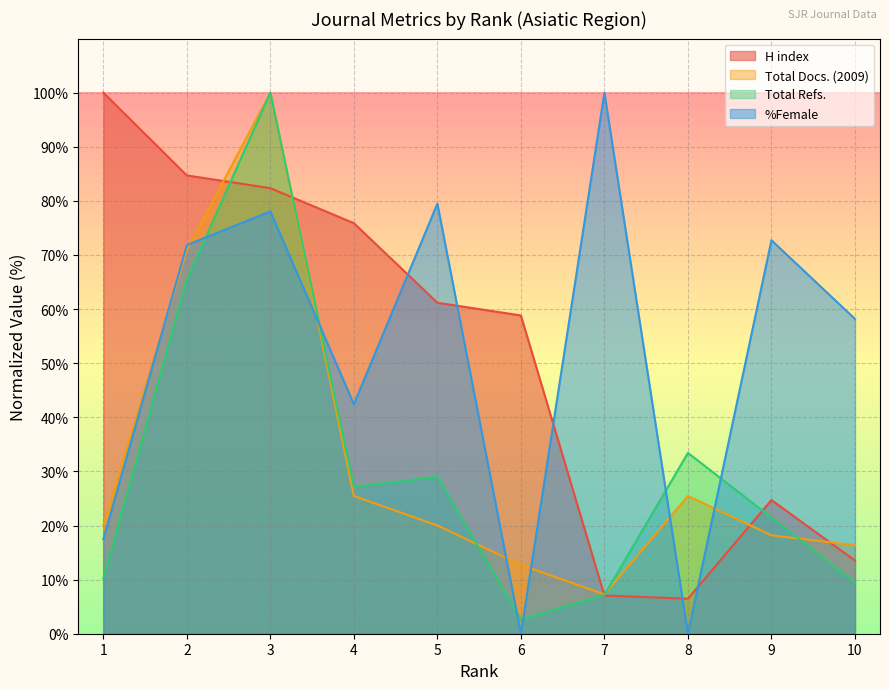

Between 3 and 5, which series saw the biggest shift?

Total Docs. (2009)